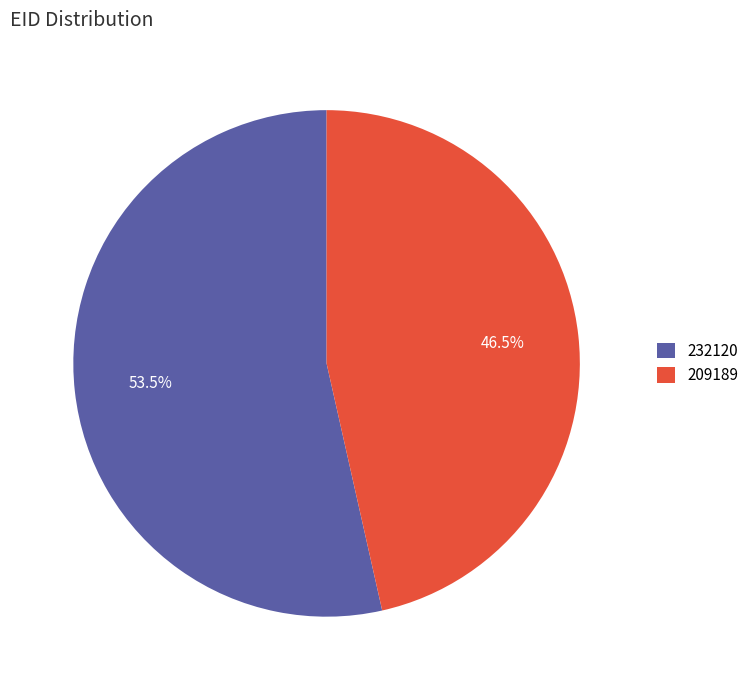

What is the largest slice in the pie chart?

232120